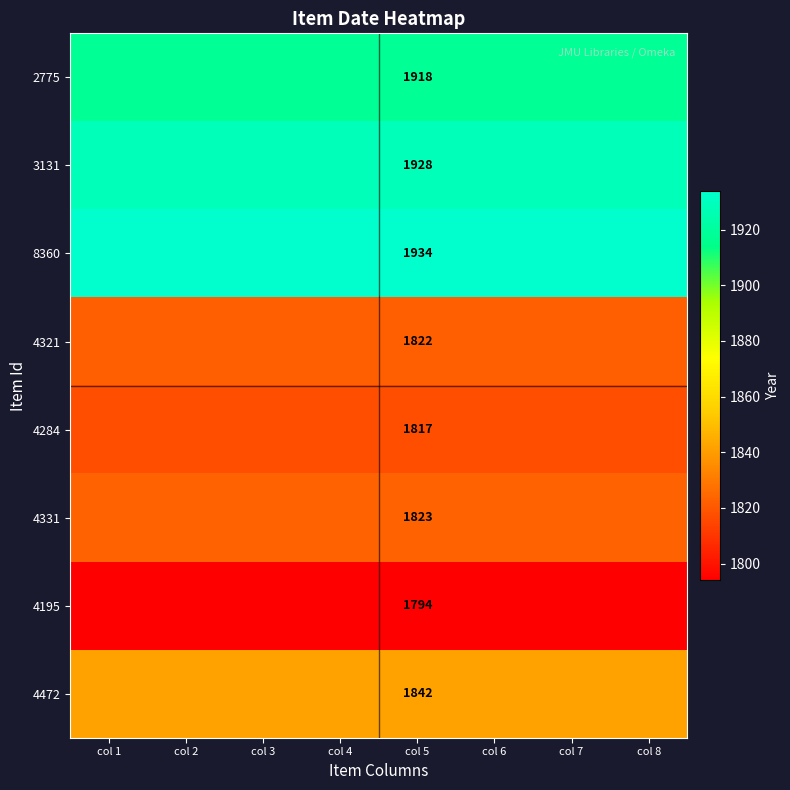

Count the number of categories in the chart.

8